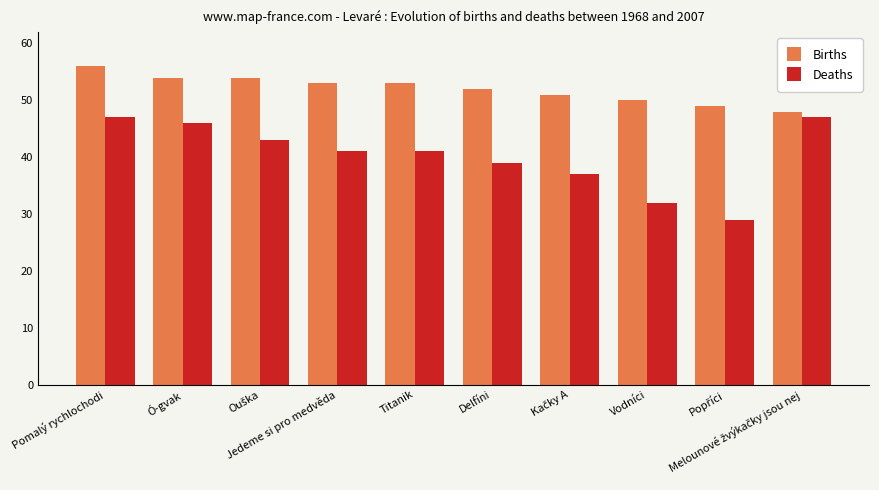

Is it true that Deaths equals 39 at Delfíni?

True